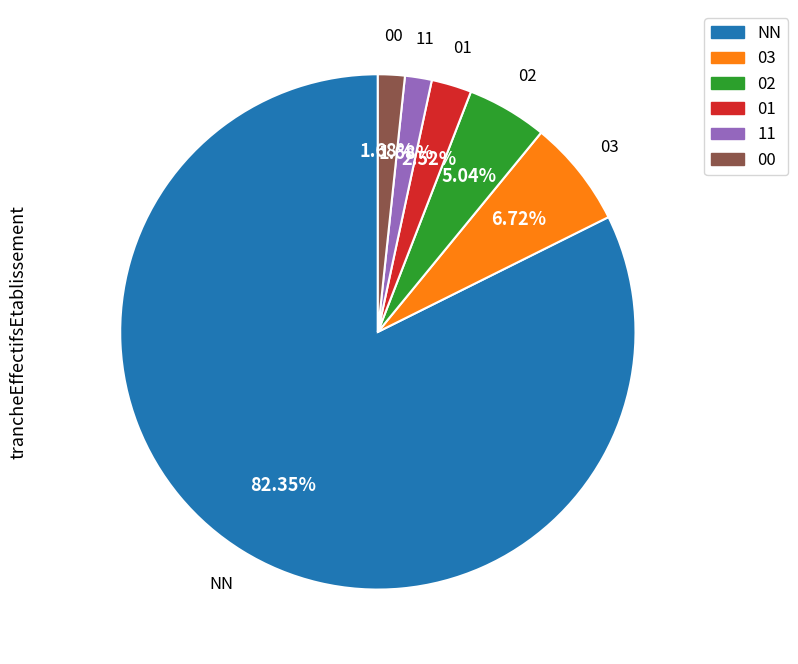

To the nearest percent, what is the average slice percentage?

17%